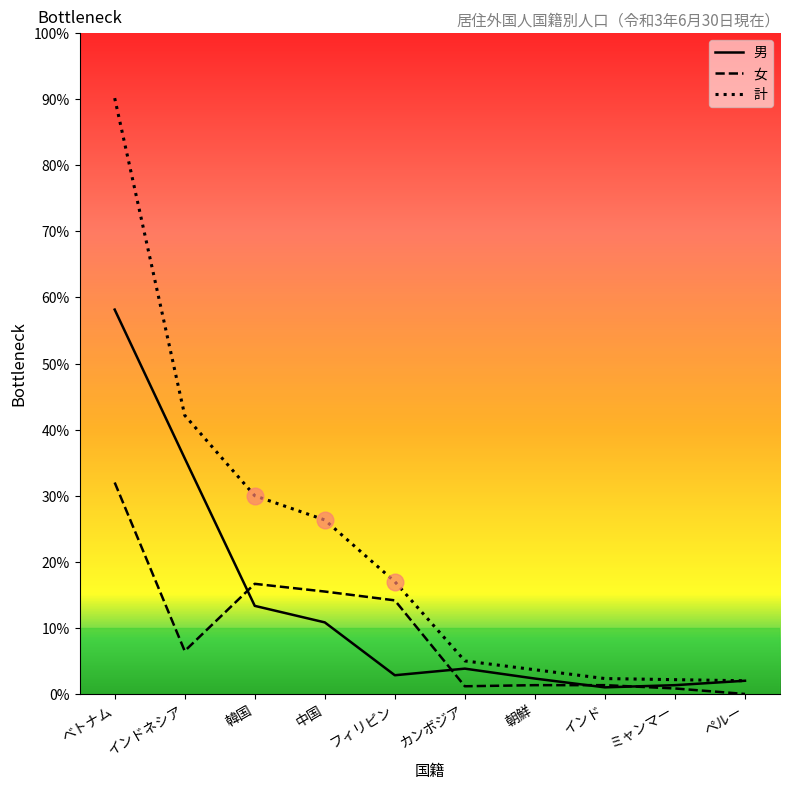

Does the chart display data point markers on the line(s)?

No